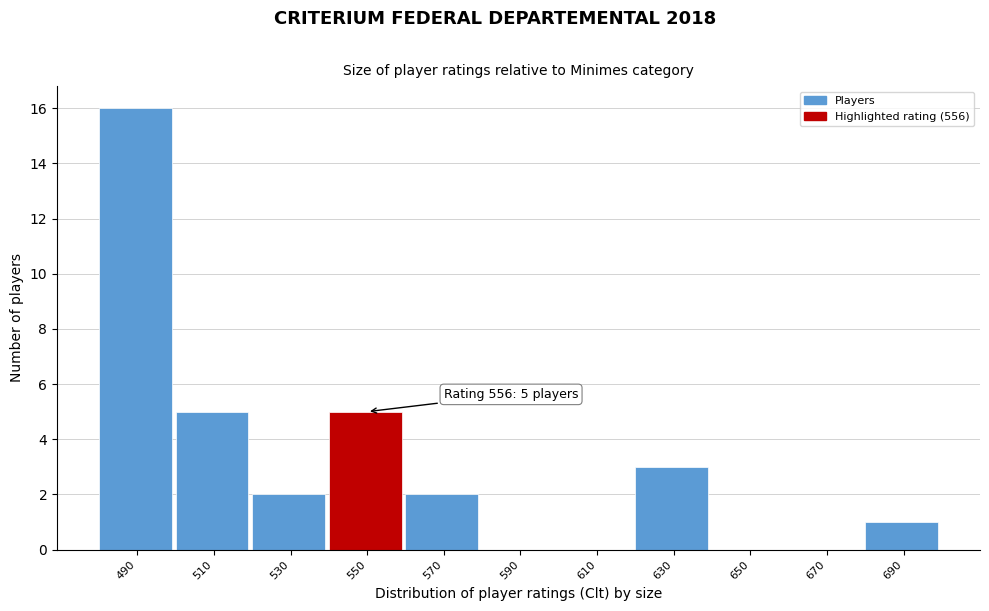

Reading left to right, list all the values displayed in this chart.

490=16	510=5	530=2	550=5	570=2	590=0	610=0	630=3	650=0	670=0	690=1